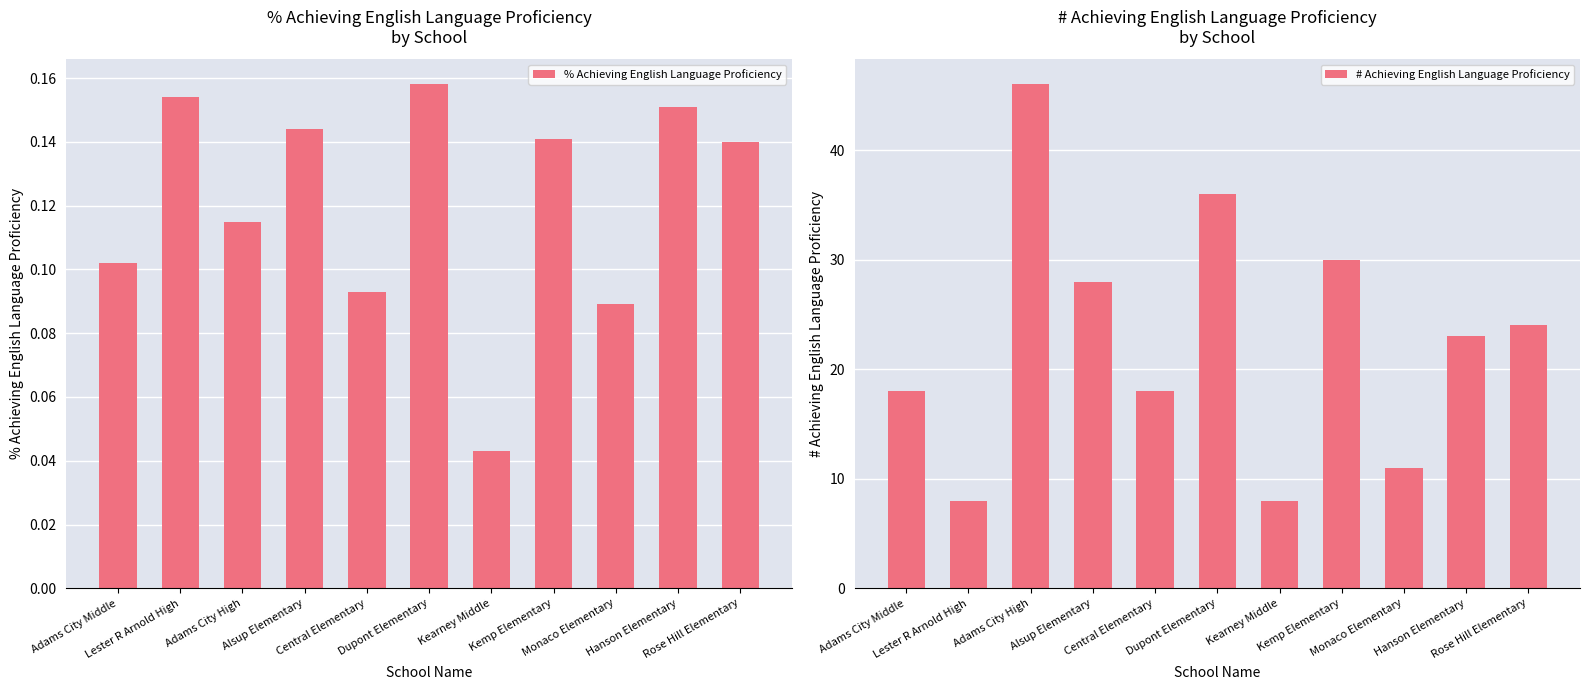

Is the value of # Achieving English Language Proficiency at Adams City Middle greater than the value of % Achieving English Language Proficiency at Alsup Elementary?

Yes